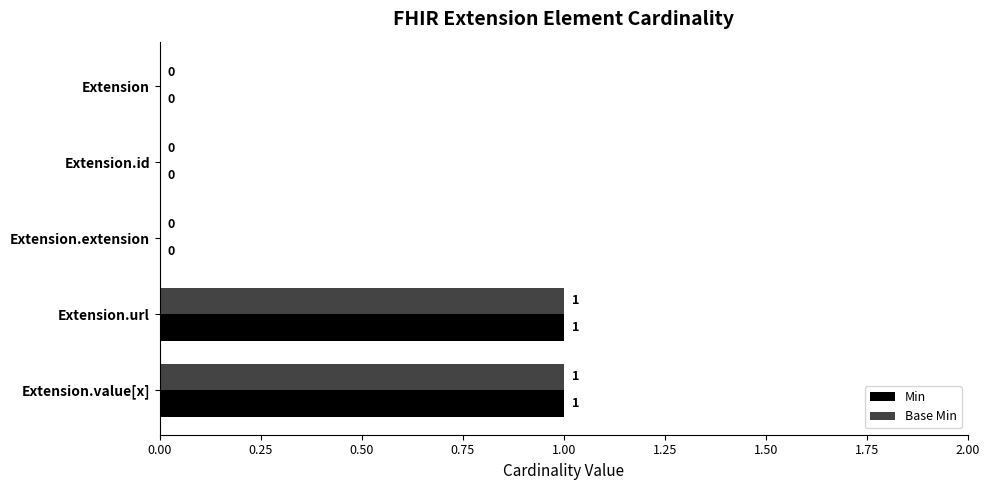

Is the value of Base Min at Extension.extension greater than the value of Min at Extension.url?

No